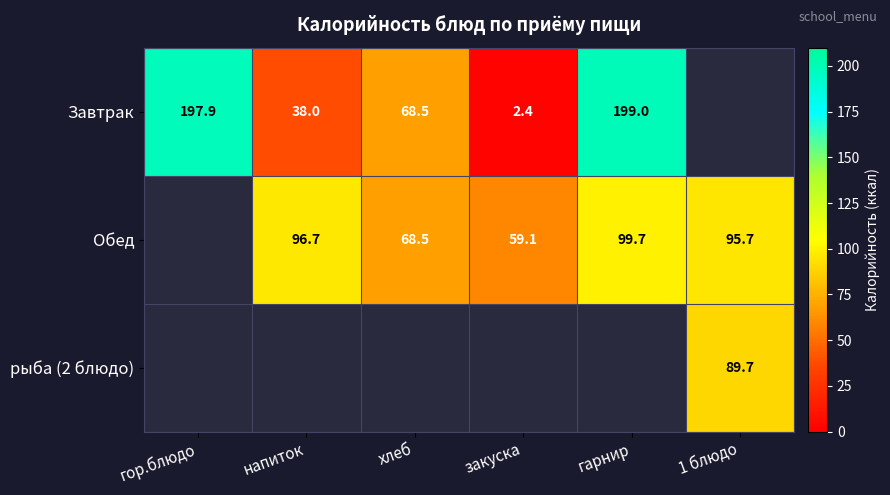

What is the difference between the Завтрак values at гарнир and напиток?

161.0